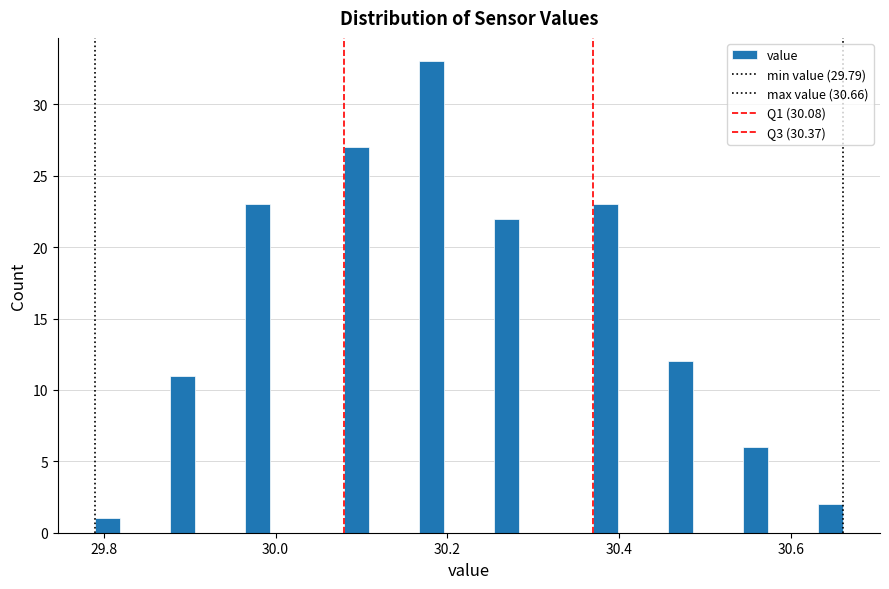

Read against the x-axis, roughly where is the centre of the tallest bar?

30.18